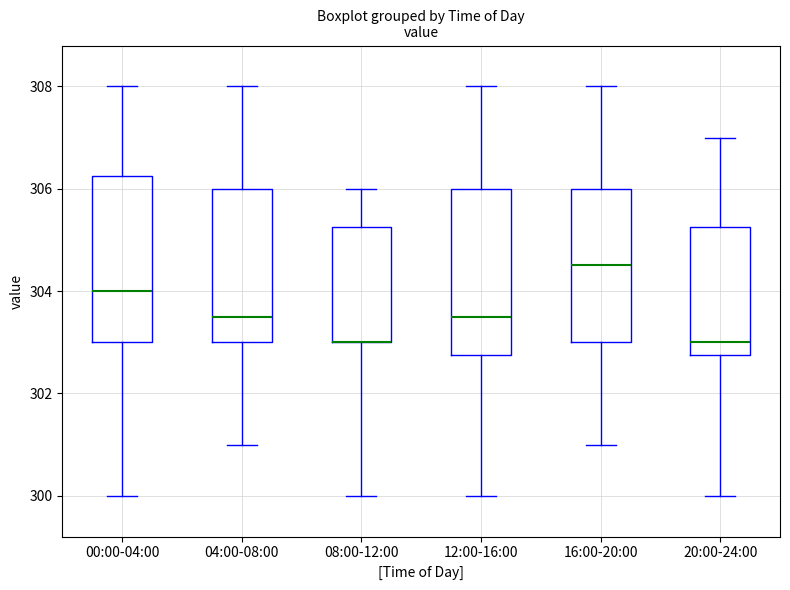

Where is the lower edge of the box for 04:00-08:00 on the y-axis? The values are not printed on the chart, so give them approximately, as read against the axis.

303.0